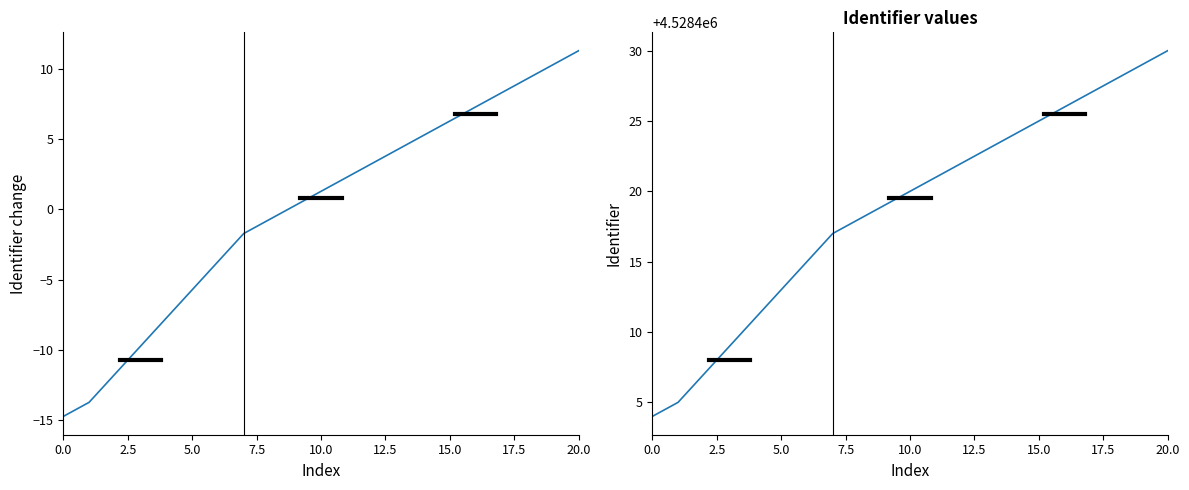

What position from the right is 20?

1